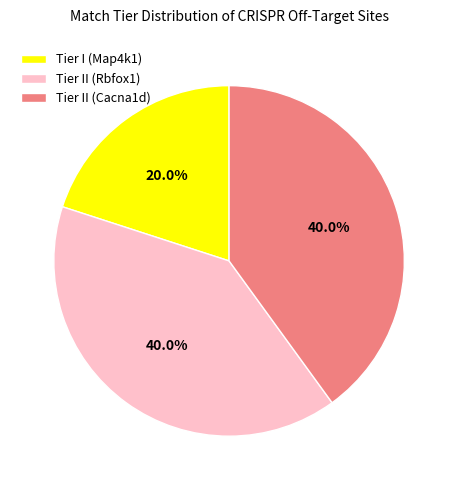

What is the smallest slice in the pie chart?

Tier I (Map4k1)